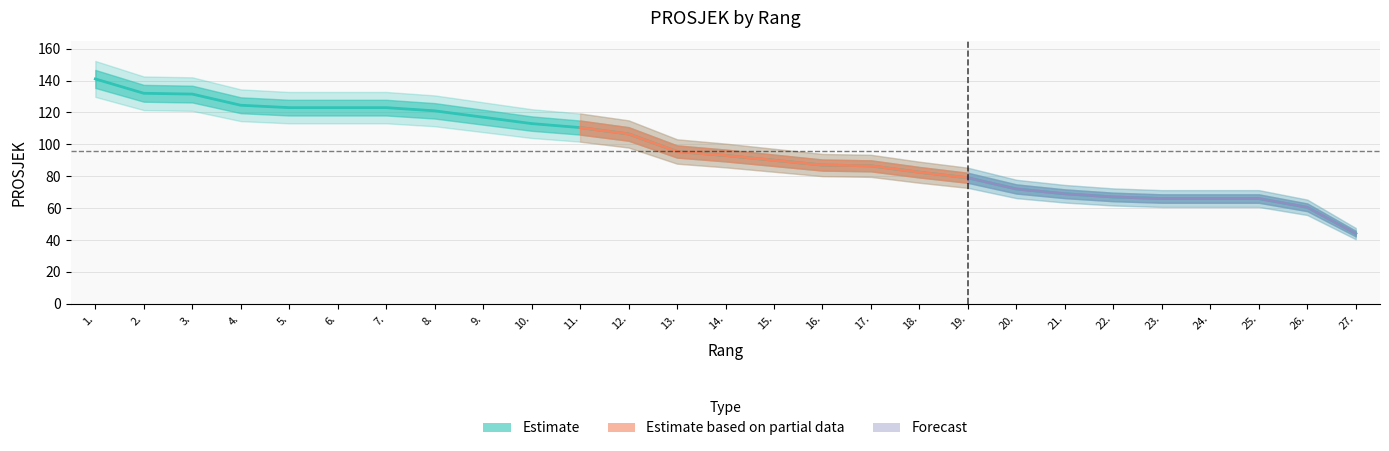

What is the difference between the values at 10. and 20.?

41.0